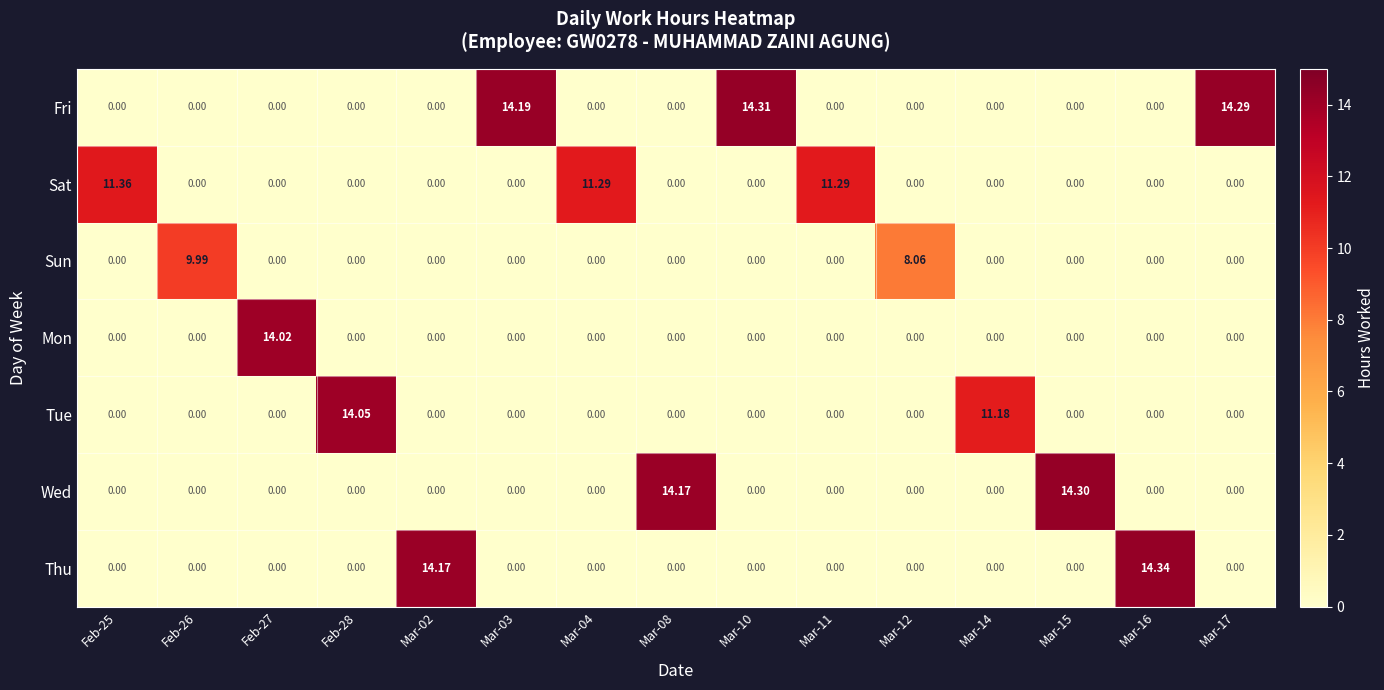

What is the greatest value displayed?

14.3